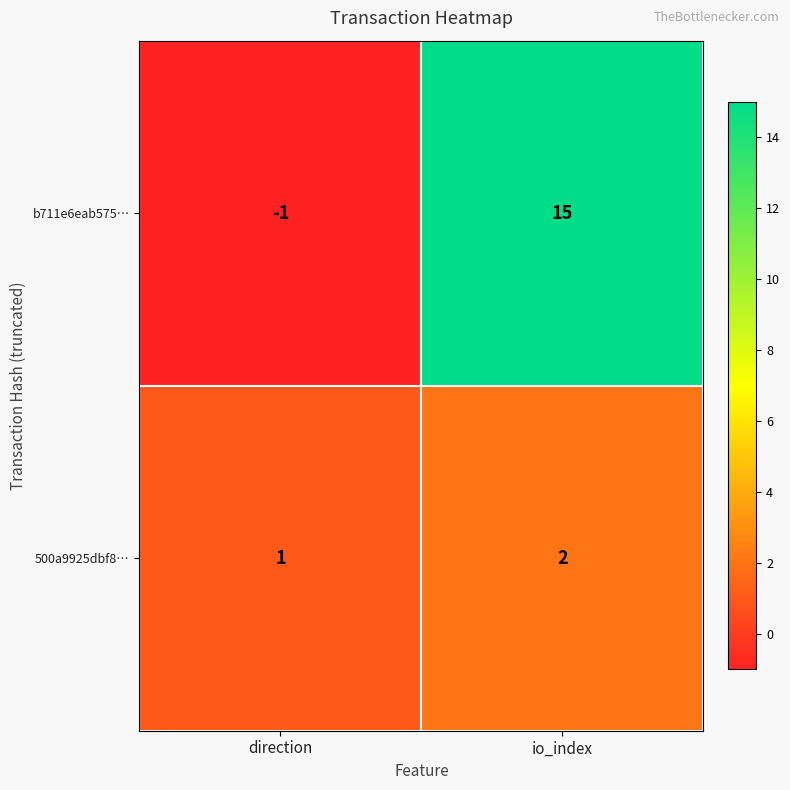

Rank the series by their maximum value, from highest to lowest.

b711e6eab575…, 500a9925dbf8…